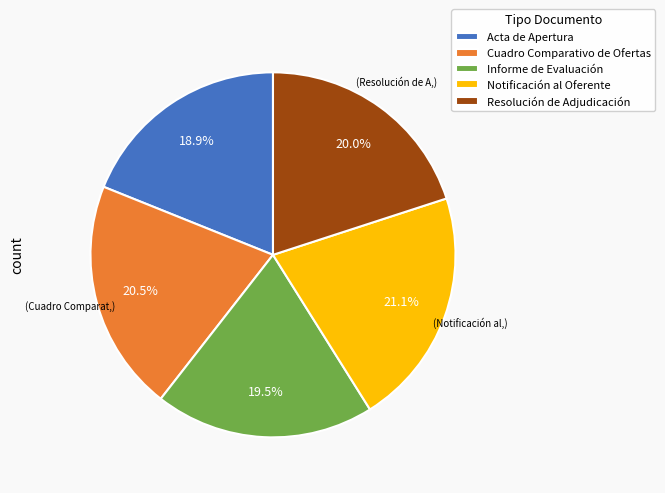

To the nearest percent, what is the combined percentage of Resolución de Adjudicación and Notificación al Oferente?

41%